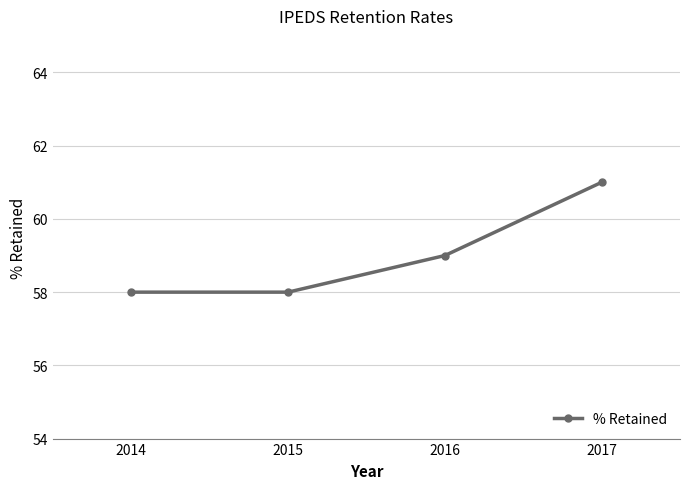

What is the change in value from 2014 to 2016?

+1